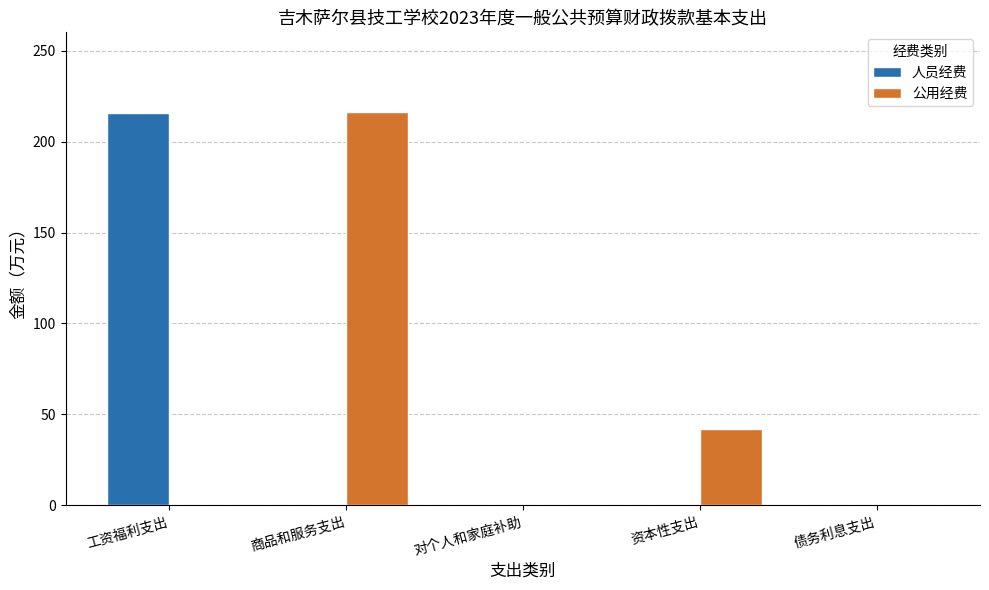

Are the bars grouped side by side (vs. stacked)?

Yes